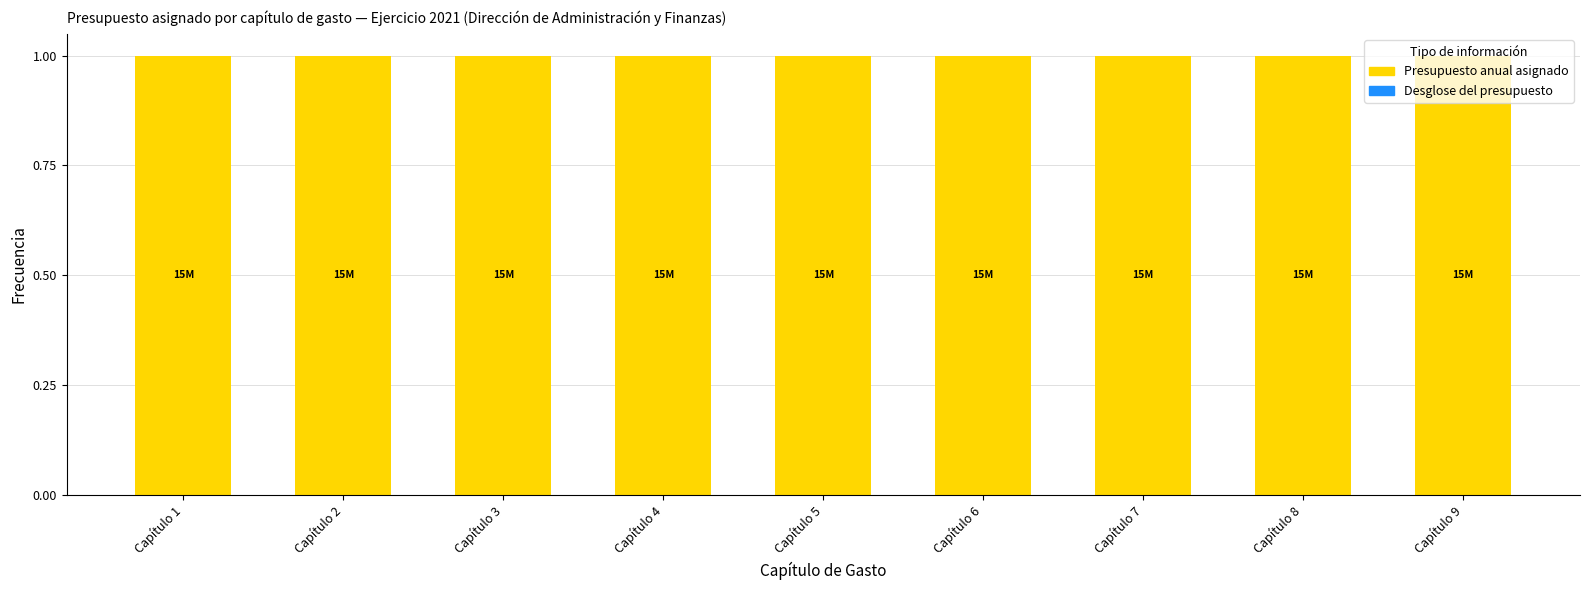

Is it true that Presupuesto anual asignado equals 1.0 at Capítulo 8?

True